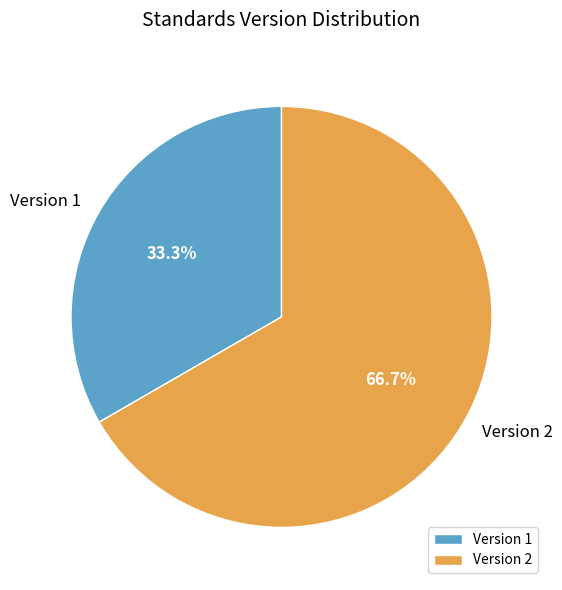

How many slices are in this pie chart?

2